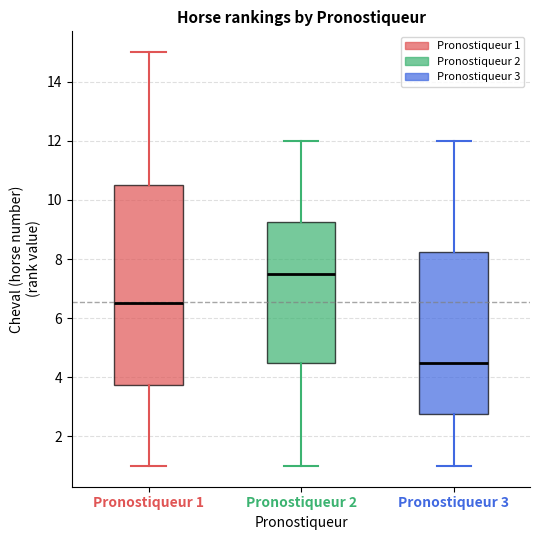

Reading left to right, transcribe this box plot: for each box, give where its median line is, the range the box spans, and where its two whiskers end, as read against the y-axis. The values are not printed on the chart, so give them approximately, as read against the axis.

Pronostiqueur 1: median 6.6, box 3.8 to 10.6, whiskers 1.0 to 15.0
Pronostiqueur 2: median 7.6, box 4.6 to 9.2, whiskers 1.0 to 12.0
Pronostiqueur 3: median 4.6, box 2.8 to 8.2, whiskers 1.0 to 12.0